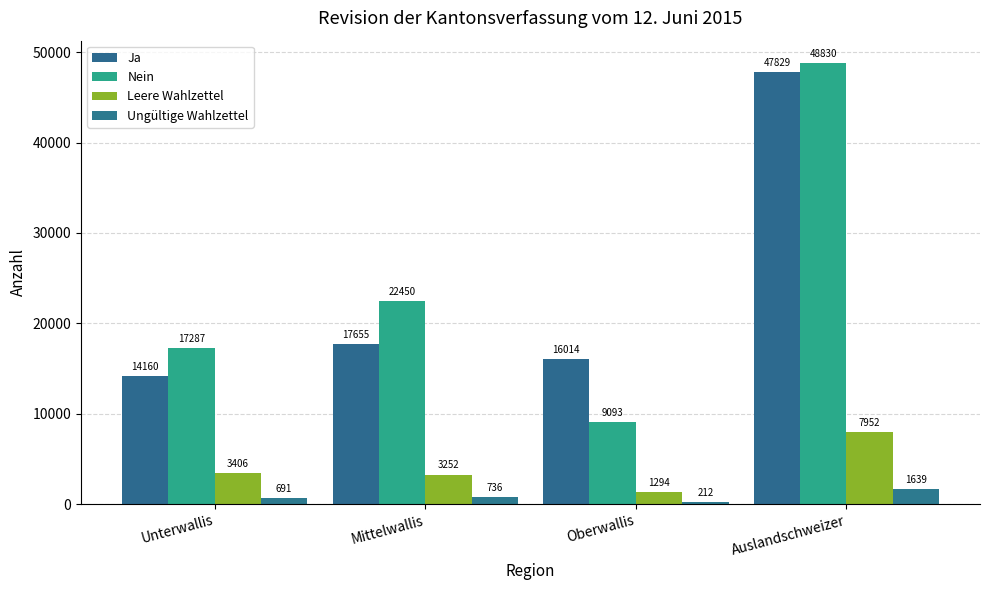

At which category does the chart reach its minimum across all series?

Oberwallis